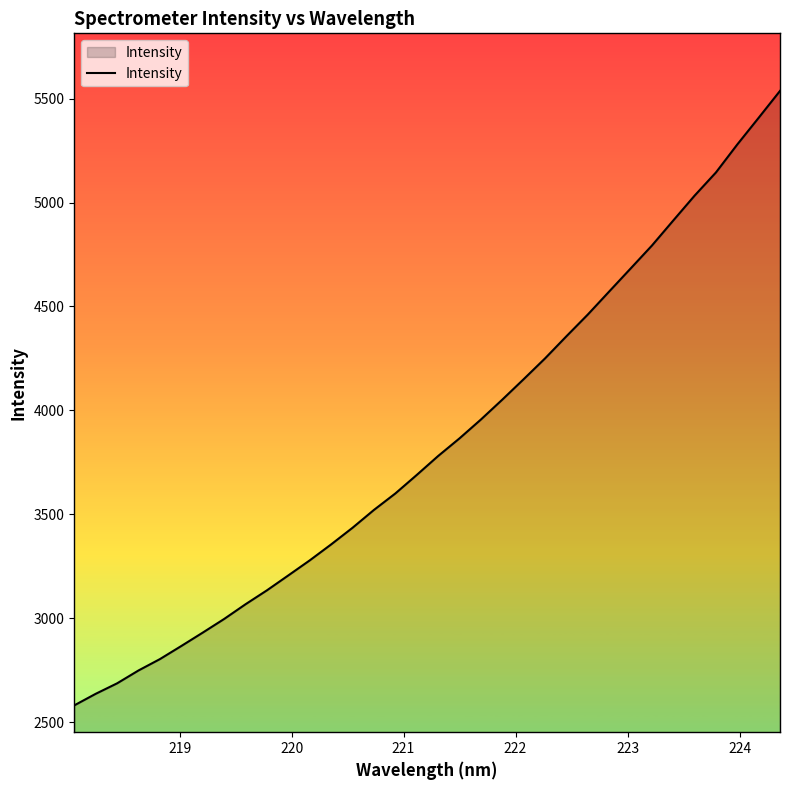

What is the smallest value displayed?

2581.3